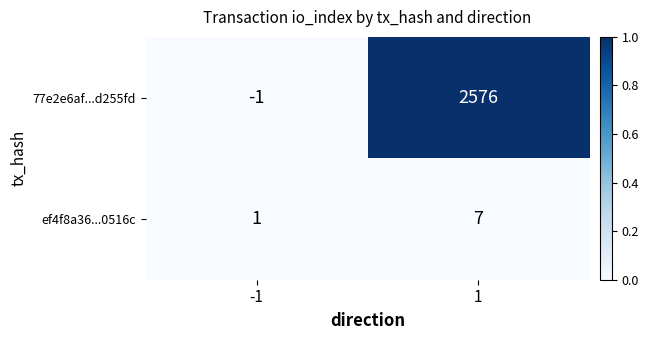

True or false: ef4f8a36...0516c has a value of 1 at -1.

True